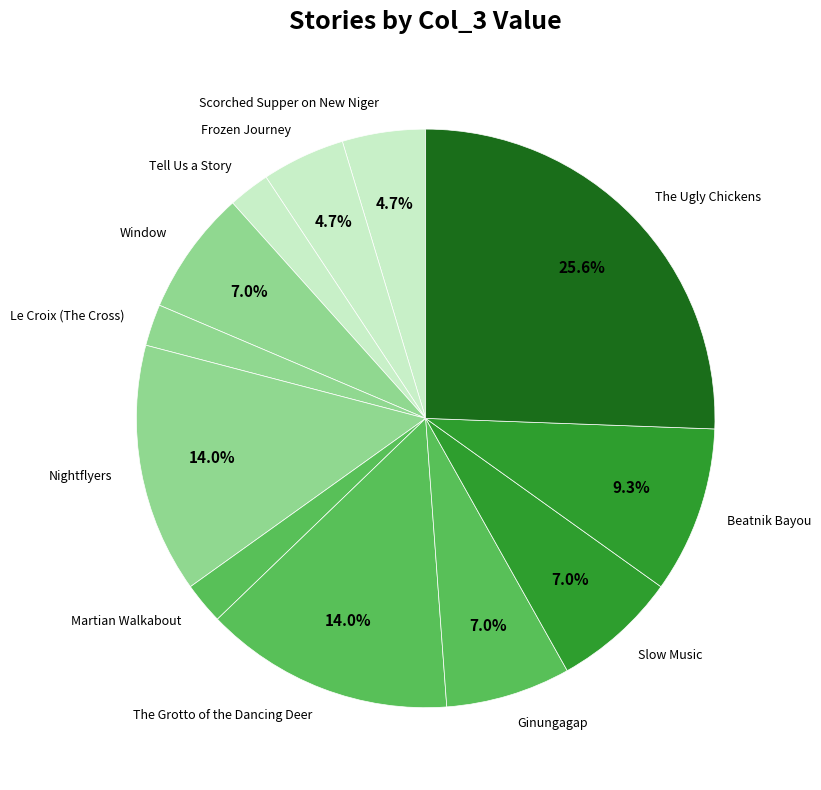

What percentage is the Beatnik Bayou slice, to the nearest percent?

9%